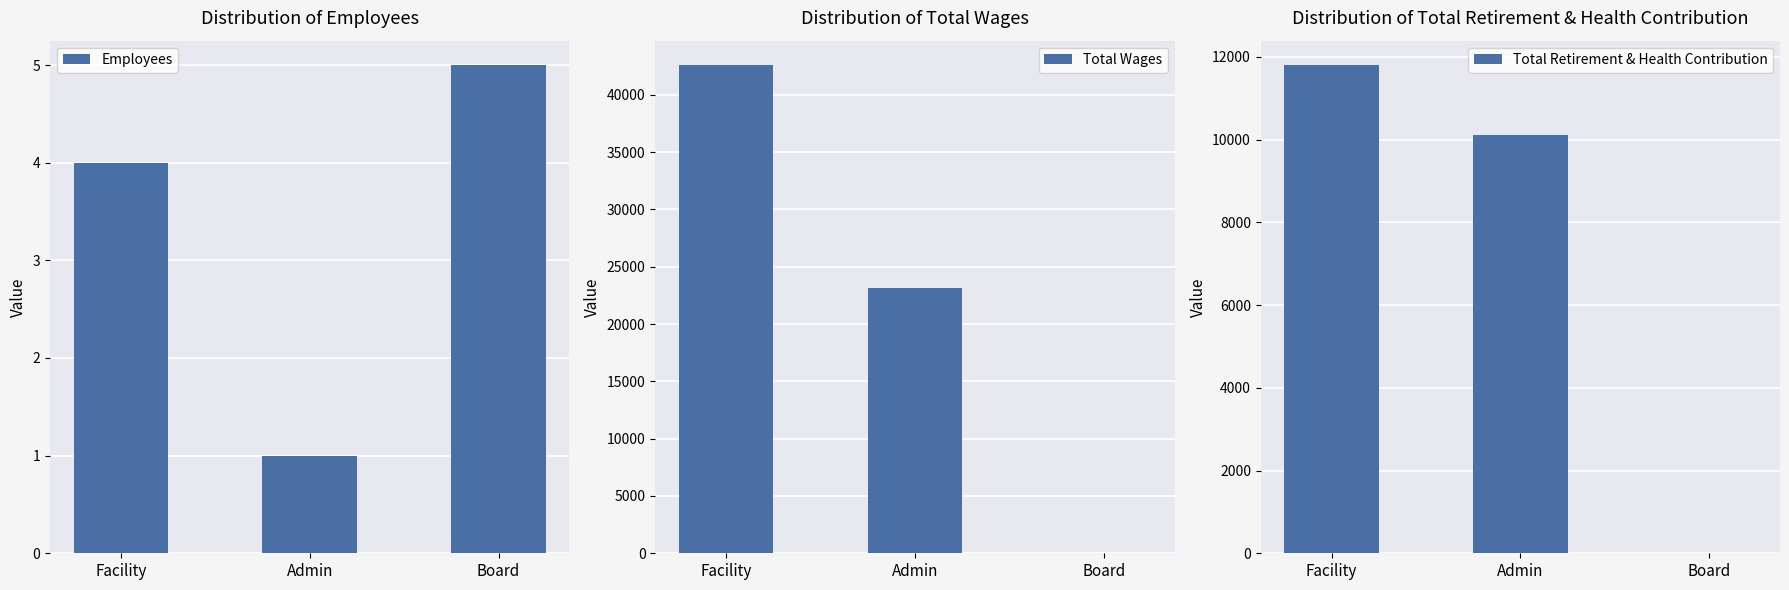

At how many categories does at least one series exceed 22218?

2